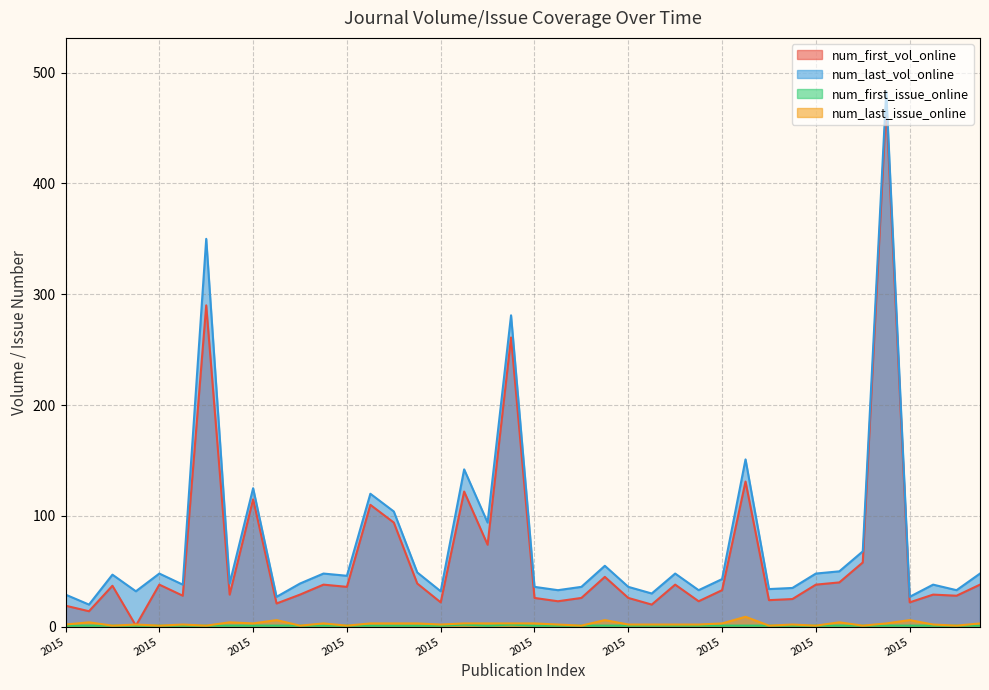

Reading right to left, what are all the values shown in this chart?

num_first_vol_online: 38	28	29	22	471	58	40	38	25	24	131	33	23	38	20	26	45	26	23	26	261	74	122	22	39	94	110	36	38	29	21	115	29	290	28	38	1	37	14	19
num_last_vol_online: 48	33	38	27	483	68	50	48	35	34	151	43	33	48	30	36	55	36	33	36	281	94	142	32	49	104	120	46	48	39	27	125	39	350	38	48	32	47	20	29
num_first_issue_online: 1	1	1	1	1	1	1	1	1	1	1	1	1	1	1	1	1	1	1	1	2	1	2	1	1	1	1	1	1	1	1	1	1	1	1	1	1	1	1	1
num_last_issue_online: 3	1	2	6	3	1	4	1	2	1	9	3	2	2	2	2	6	1	2	3	3	3	3	2	3	3	3	1	3	1	6	3	4	1	2	1	2	1	4	2